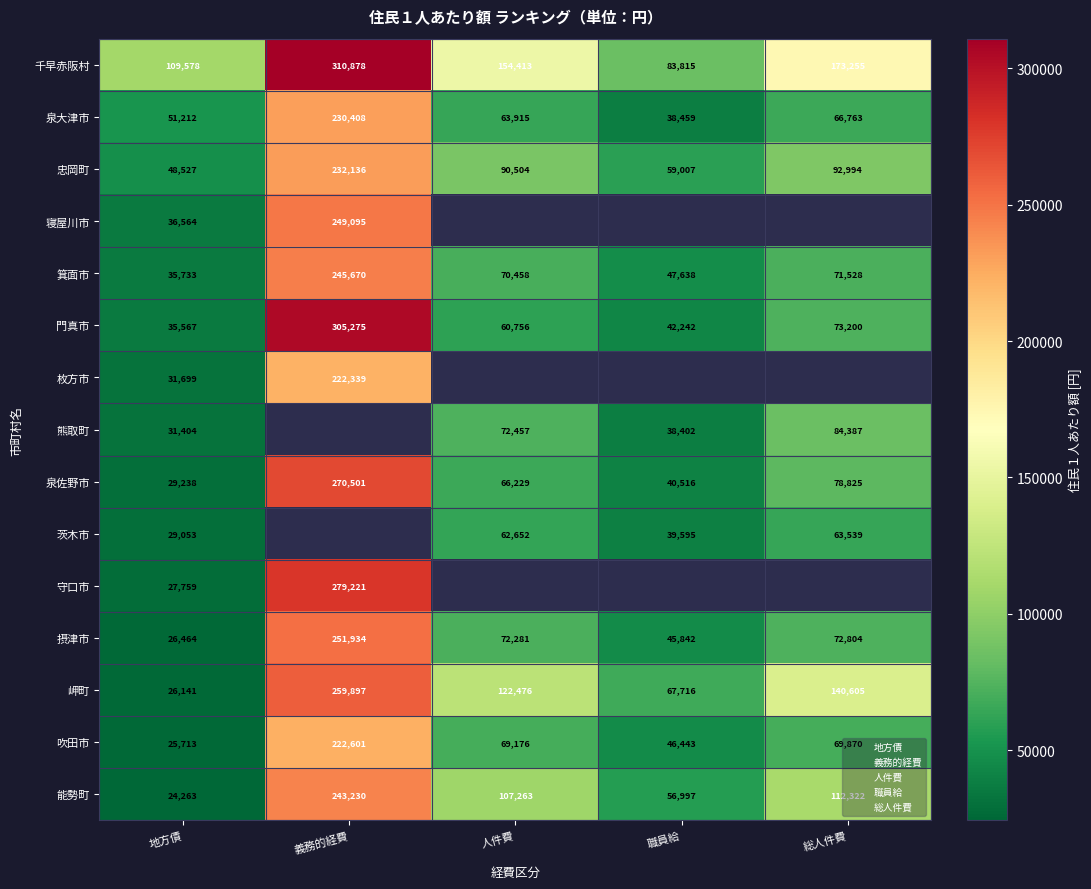

Between 職員給 and 総人件費, which is larger?

総人件費